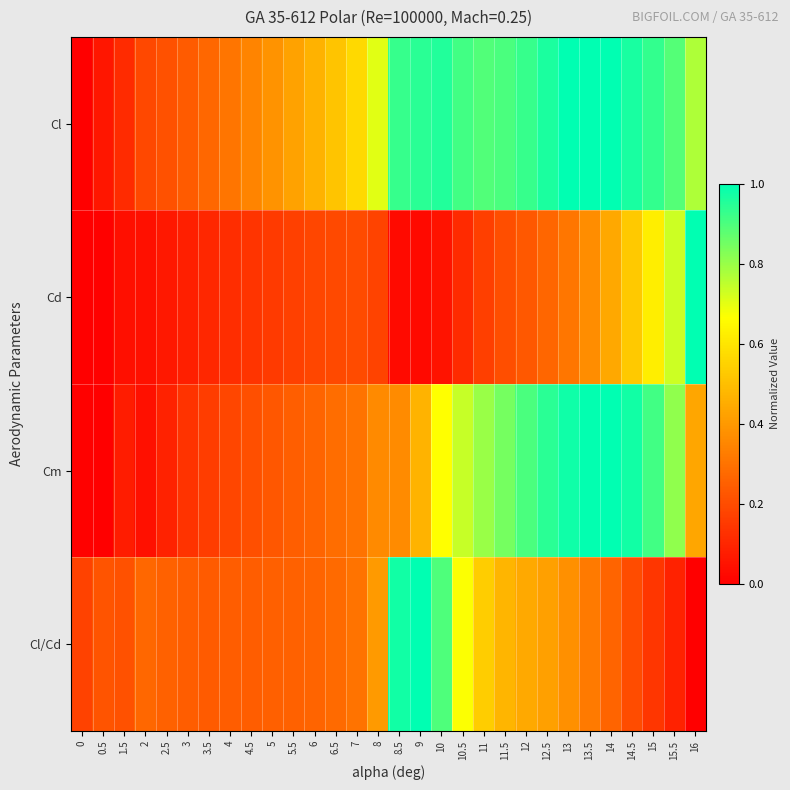

At how many categories does at least one series exceed 0?

30